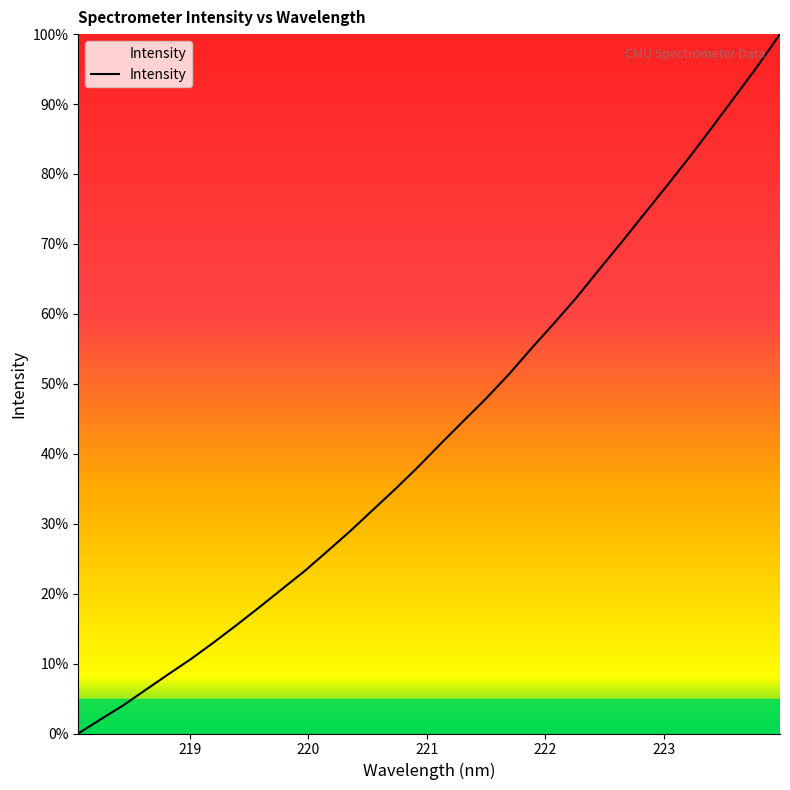

What is the greatest value displayed?

100.0